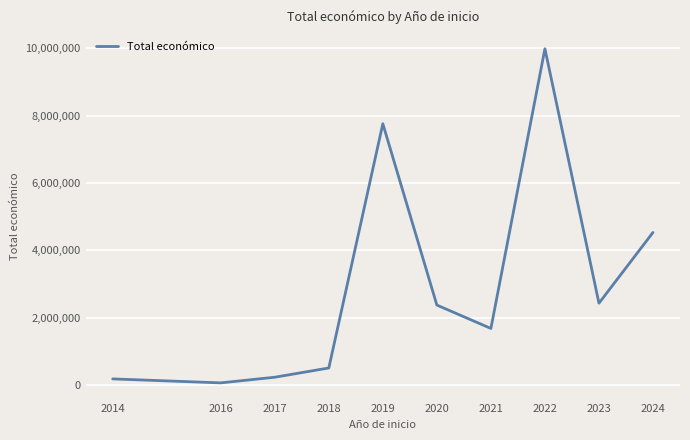

What is the change in value from 2017 to 2021?

+1449516